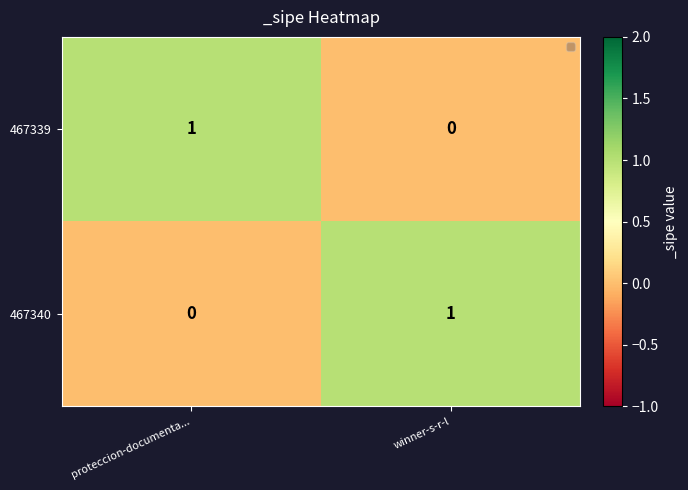

How many distinct data groups are displayed?

2